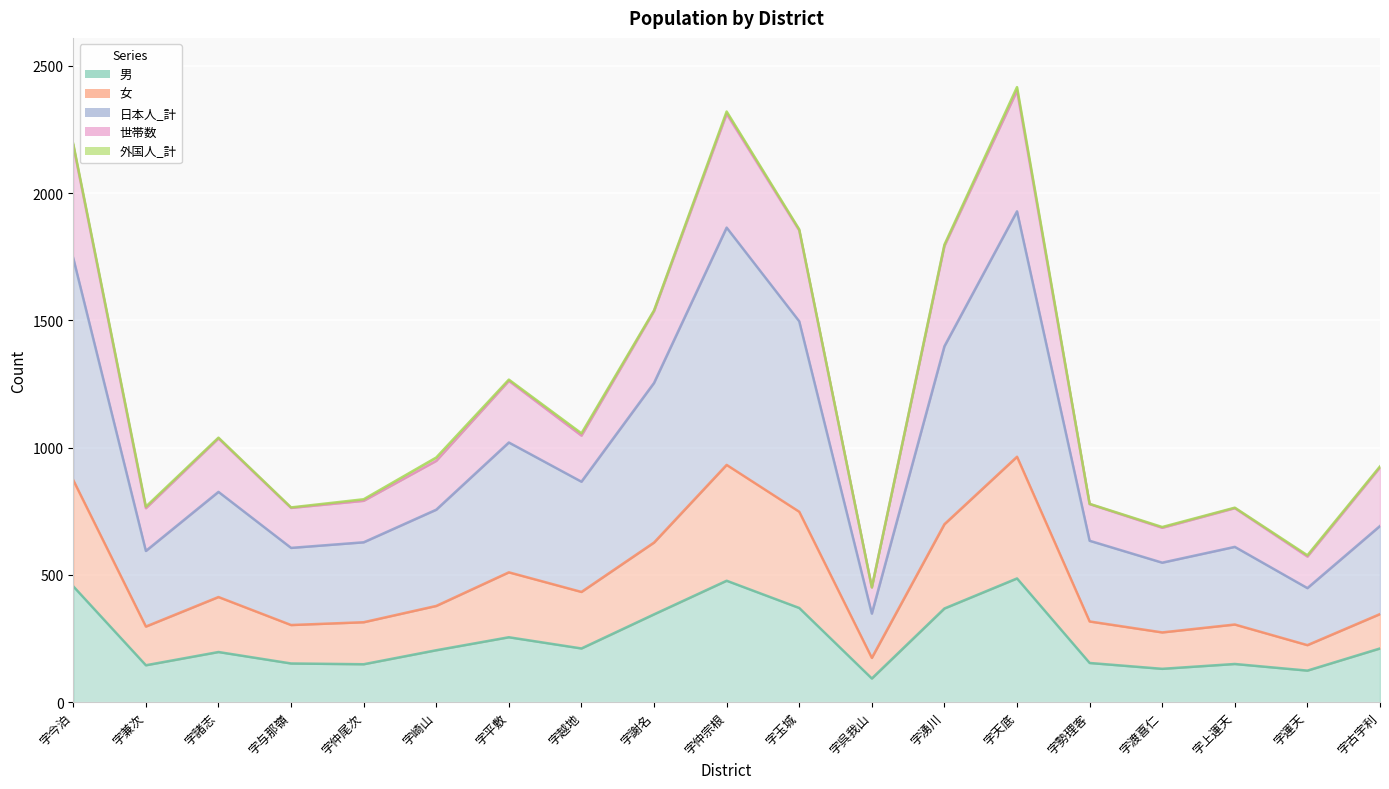

Where is 女 nearest to the value 569?

字謝名